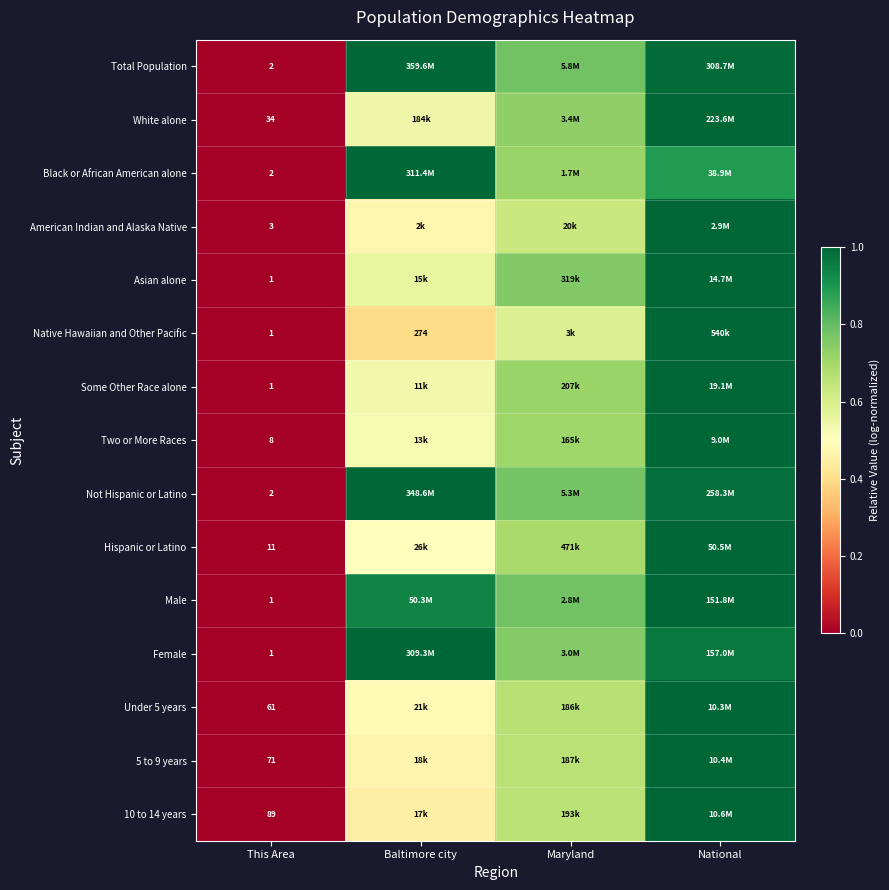

True or false: Hispanic or Latino has a value of 0.7 at Maryland.

True